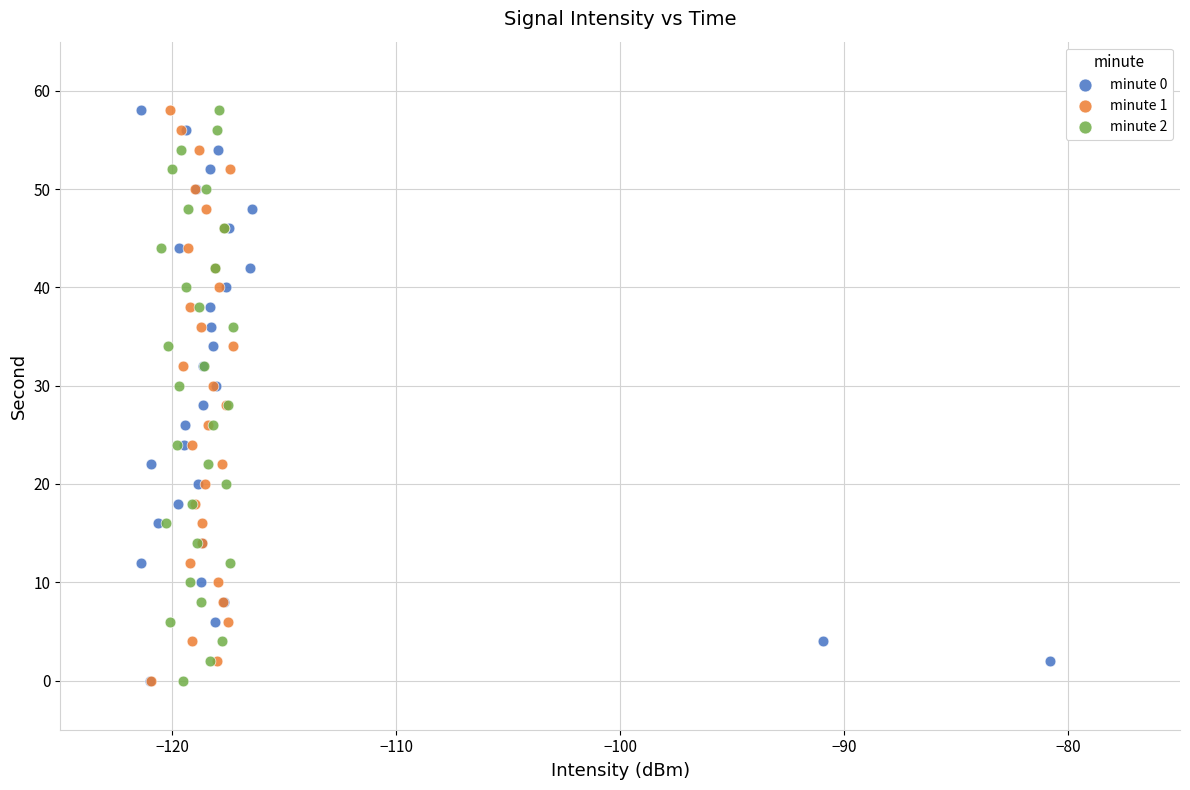

What are all the series names shown in the legend?

minute 0, minute 1, minute 2